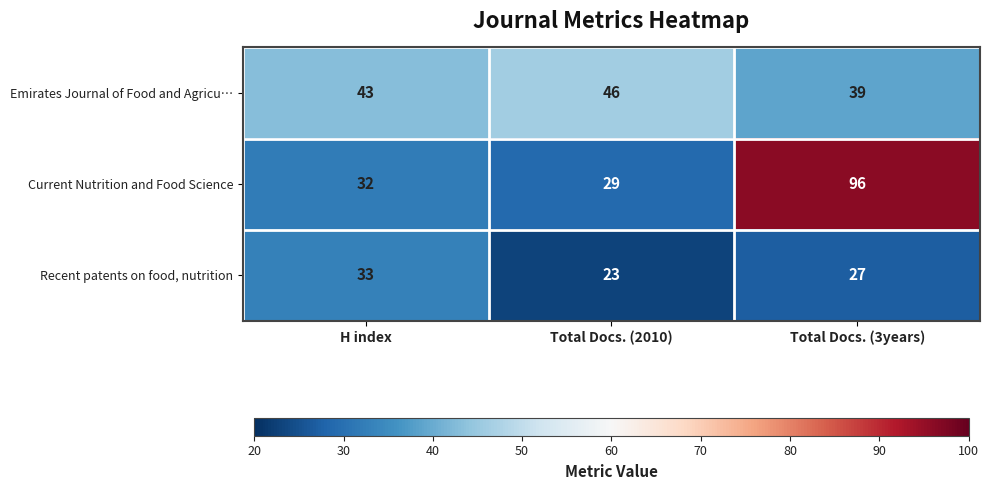

What is the difference between the second highest and minimum values in the Current Nutrition and Food Science series?

3